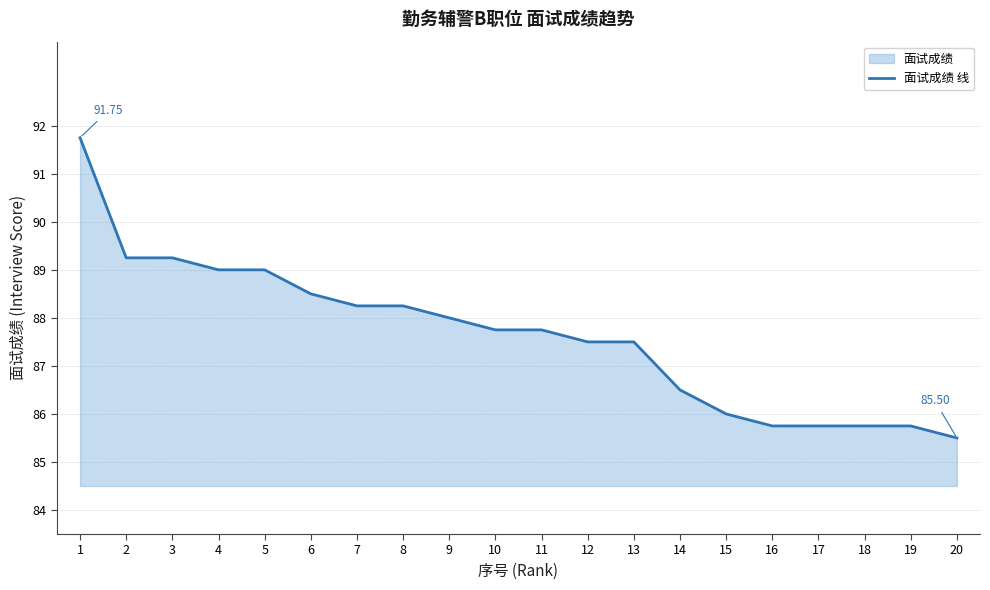

What is the approximate value at 6?

88.5